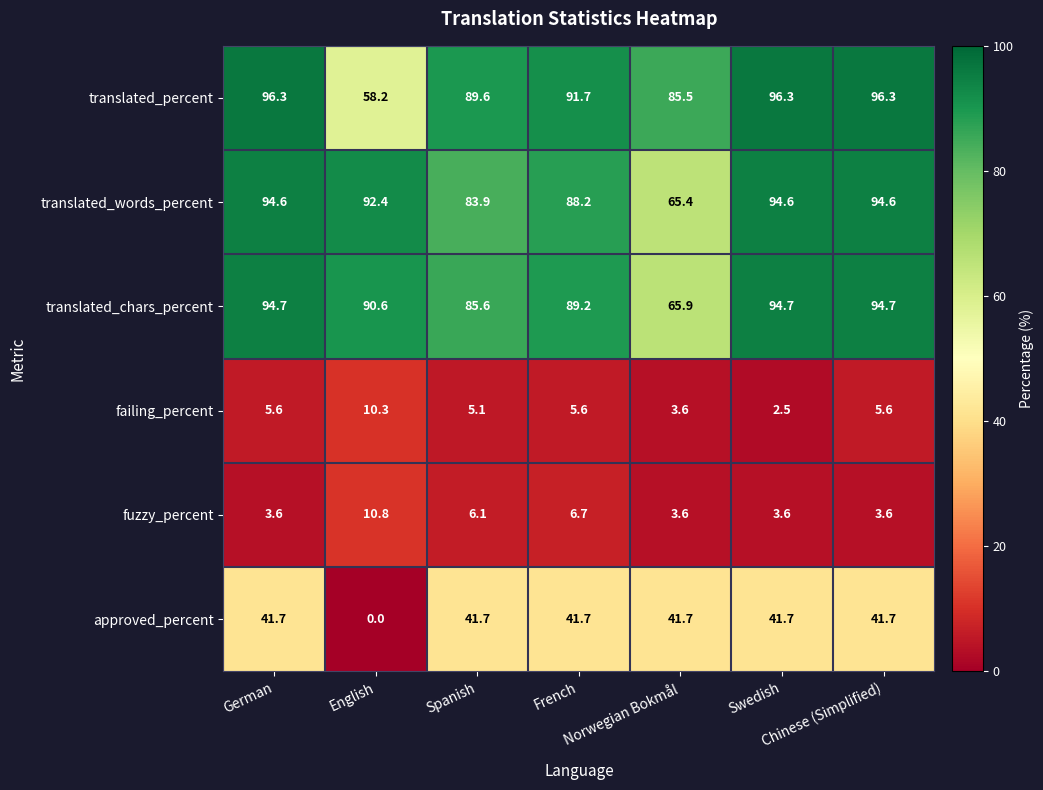

What is the spread (max minus min) of values at Spanish?

84.5